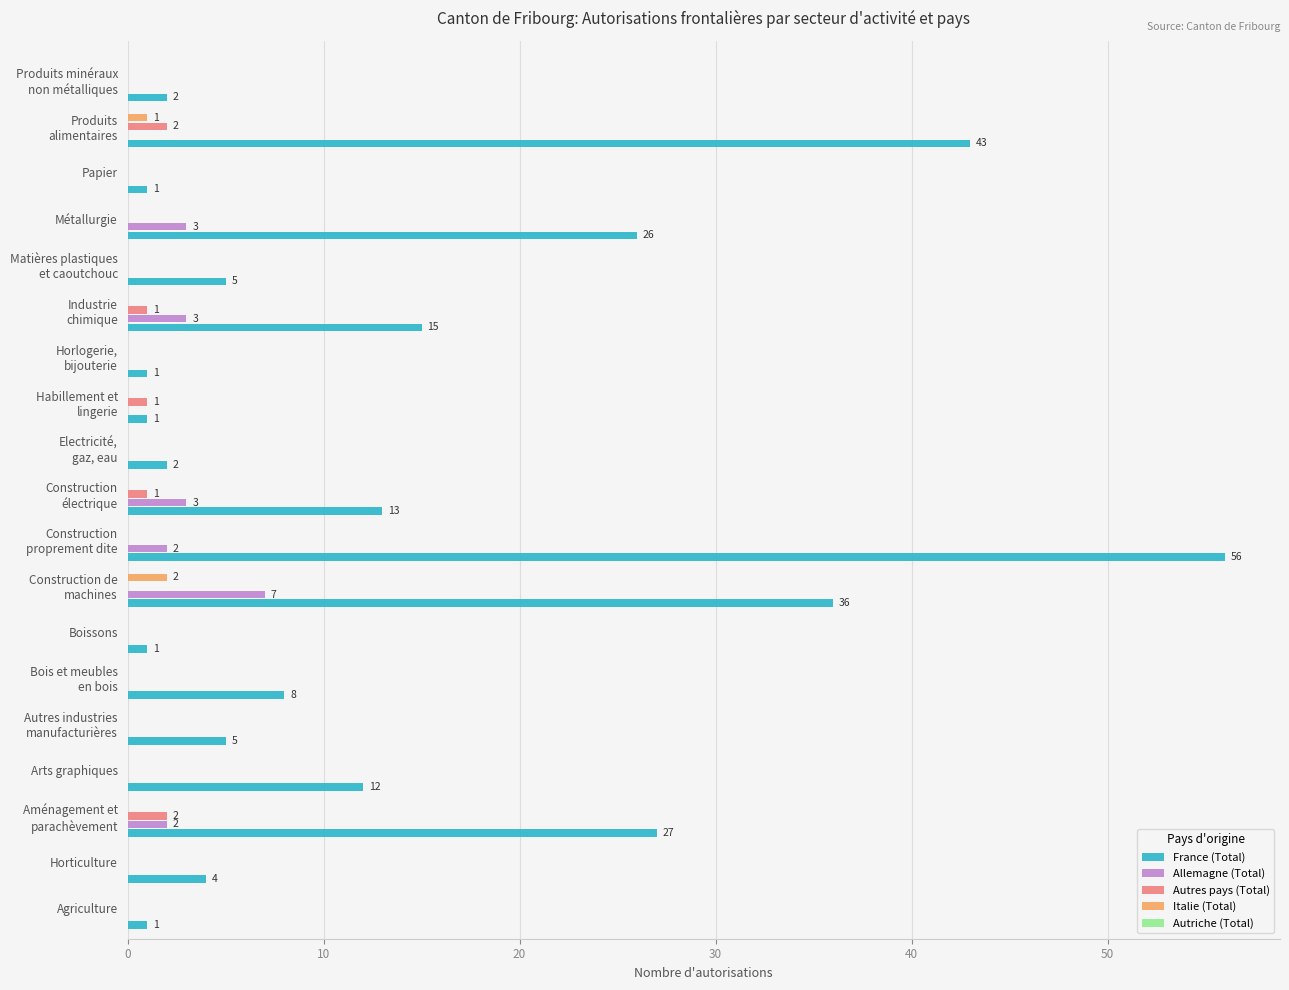

The value of Allemagne (Total) at Agriculture is 0. True or false?

True